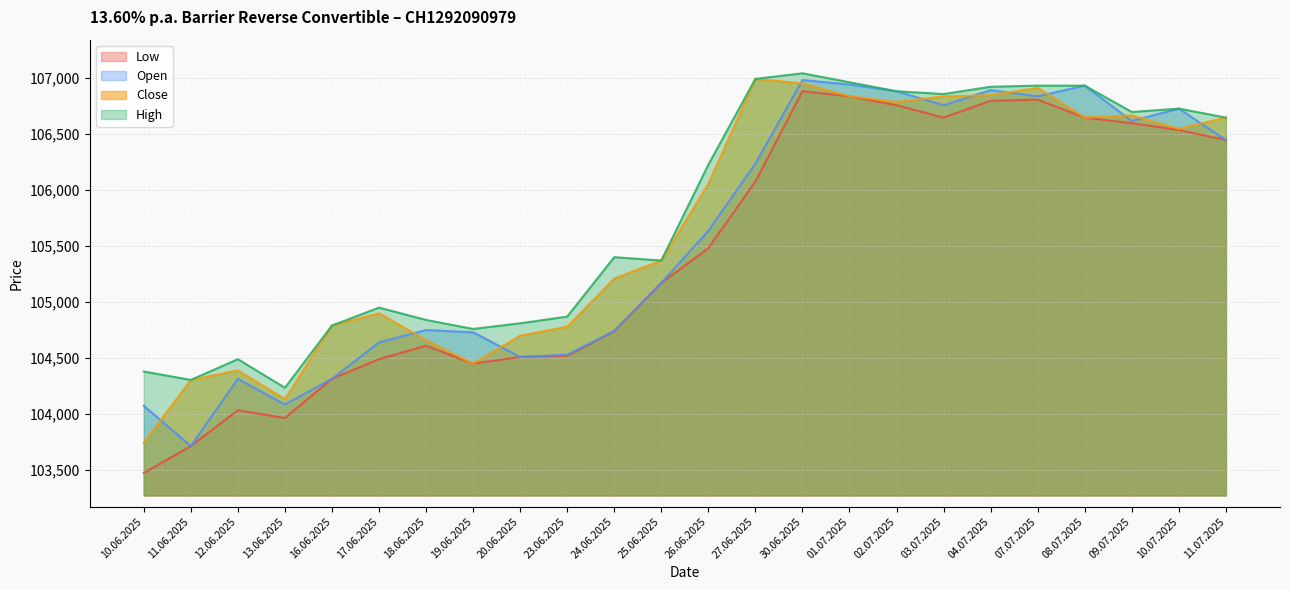

Reading left to right, list all the values displayed in this chart.

Open: 10.06.2025=104075	11.06.2025=103715	12.06.2025=104315	13.06.2025=104085	16.06.2025=104315	17.06.2025=104640	18.06.2025=104750	19.06.2025=104730	20.06.2025=104510	23.06.2025=104530	24.06.2025=104740	25.06.2025=105170	26.06.2025=105635	27.06.2025=106235	30.06.2025=106980	01.07.2025=106940	02.07.2025=106880	03.07.2025=106755	04.07.2025=106890	07.07.2025=106835	08.07.2025=106930	09.07.2025=106615	10.07.2025=106725	11.07.2025=106445
High: 10.06.2025=104380	11.06.2025=104305	12.06.2025=104490	13.06.2025=104235	16.06.2025=104790	17.06.2025=104950	18.06.2025=104840	19.06.2025=104760	20.06.2025=104810	23.06.2025=104870	24.06.2025=105400	25.06.2025=105370	26.06.2025=106225	27.06.2025=106990	30.06.2025=107040	01.07.2025=106960	02.07.2025=106880	03.07.2025=106855	04.07.2025=106920	07.07.2025=106930	08.07.2025=106930	09.07.2025=106695	10.07.2025=106725	11.07.2025=106645
Low: 10.06.2025=103475	11.06.2025=103715	12.06.2025=104035	13.06.2025=103965	16.06.2025=104315	17.06.2025=104490	18.06.2025=104610	19.06.2025=104450	20.06.2025=104510	23.06.2025=104520	24.06.2025=104740	25.06.2025=105170	26.06.2025=105480	27.06.2025=106075	30.06.2025=106880	01.07.2025=106835	02.07.2025=106755	03.07.2025=106645	04.07.2025=106795	07.07.2025=106805	08.07.2025=106645	09.07.2025=106595	10.07.2025=106535	11.07.2025=106445
Close: 10.06.2025=103745	11.06.2025=104305	12.06.2025=104390	13.06.2025=104135	16.06.2025=104790	17.06.2025=104900	18.06.2025=104660	19.06.2025=104450	20.06.2025=104700	23.06.2025=104780	24.06.2025=105210	25.06.2025=105370	26.06.2025=106055	27.06.2025=106990	30.06.2025=106950	01.07.2025=106835	02.07.2025=106785	03.07.2025=106835	04.07.2025=106845	07.07.2025=106910	08.07.2025=106645	09.07.2025=106665	10.07.2025=106545	11.07.2025=106645